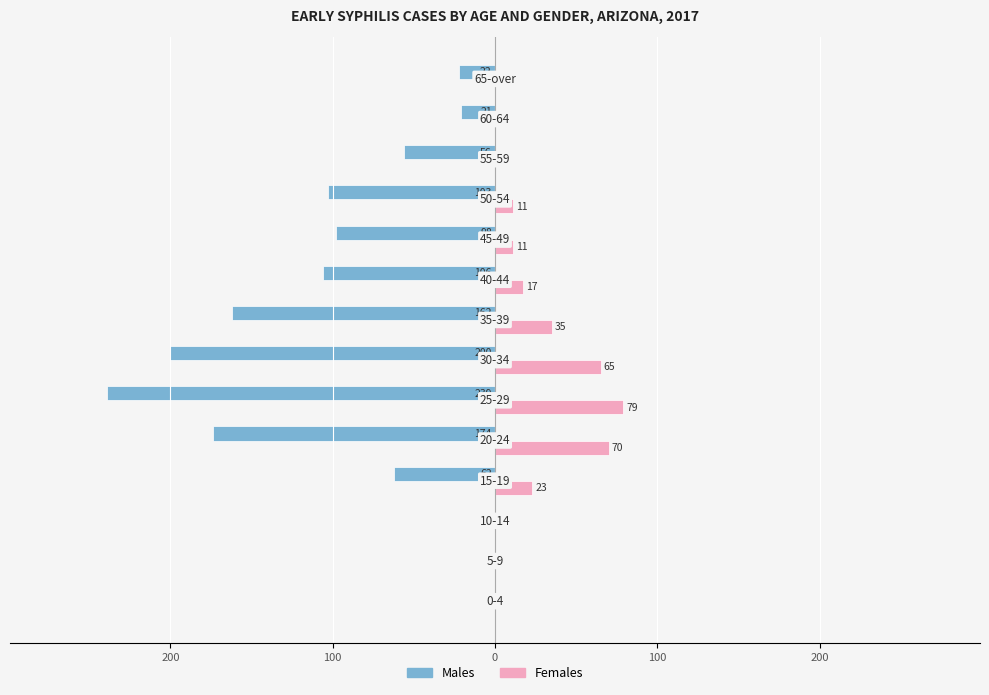

What are all the series names shown in the legend?

Males, Females